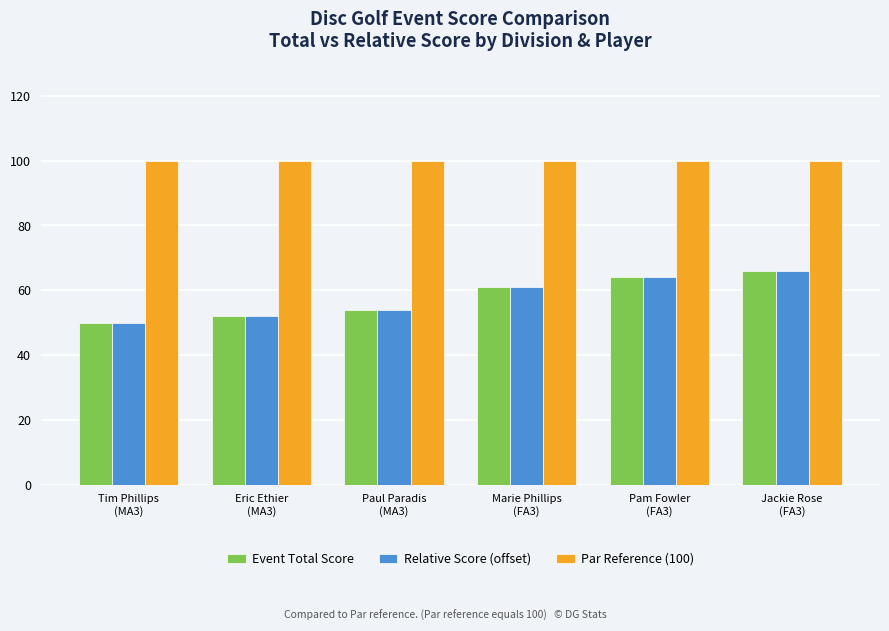

What value does the Relative Score (offset) series have at Eric Ethier
(MA3), to the nearest 5?

50